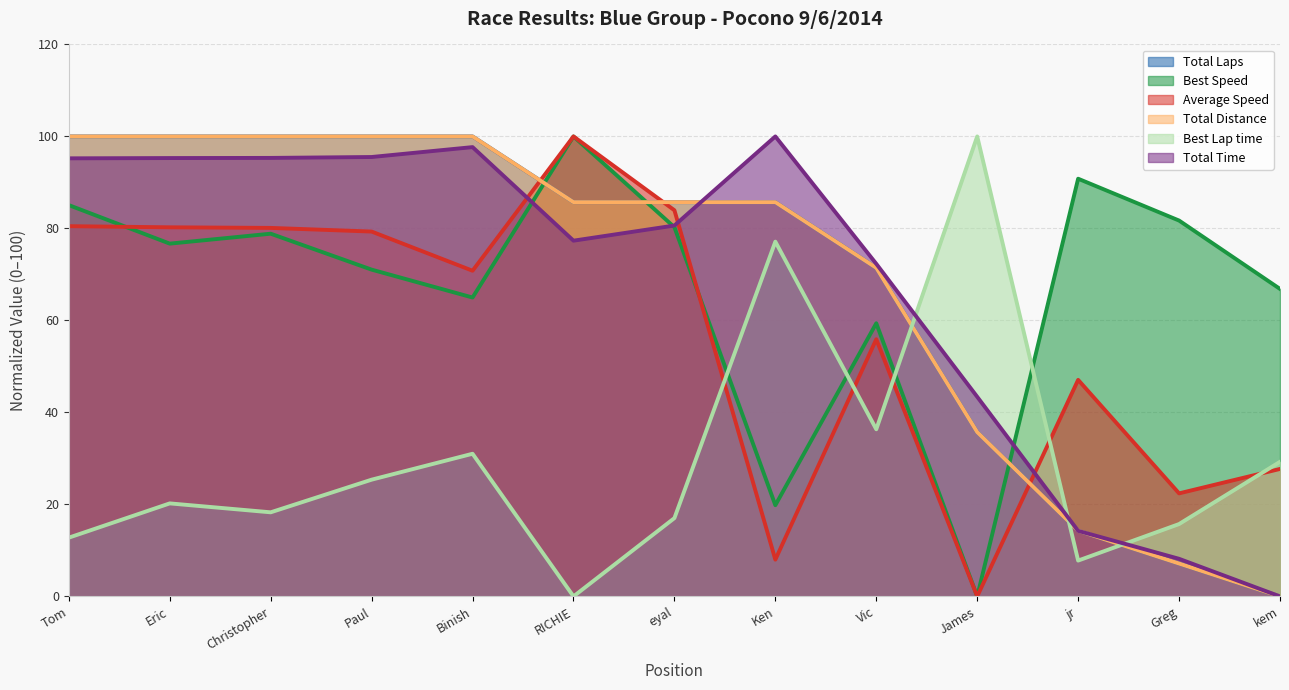

What is the greatest value displayed?

100.0